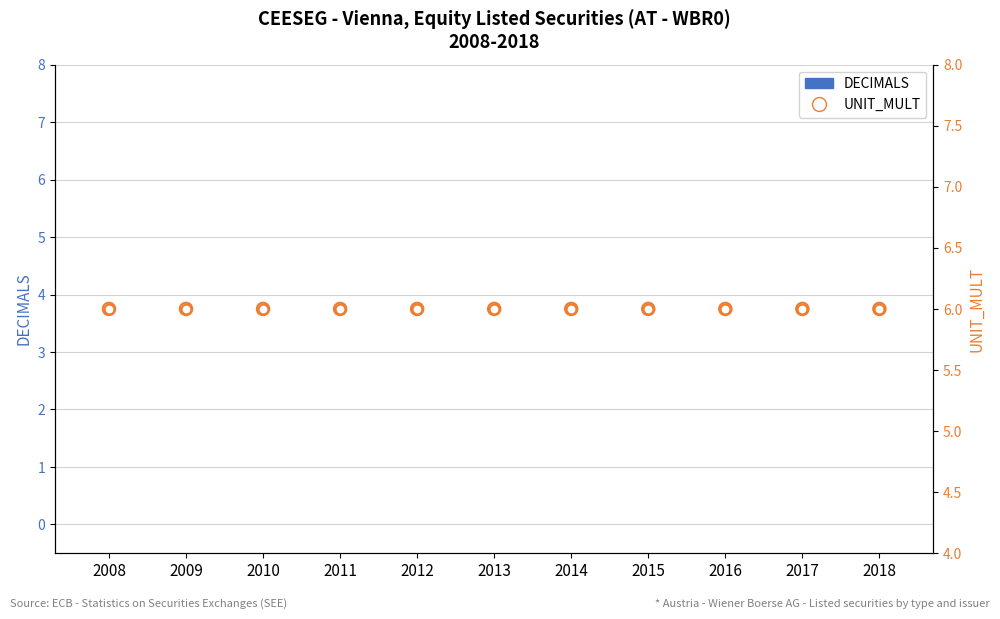

Which series contains the highest Y value?

UNIT_MULT